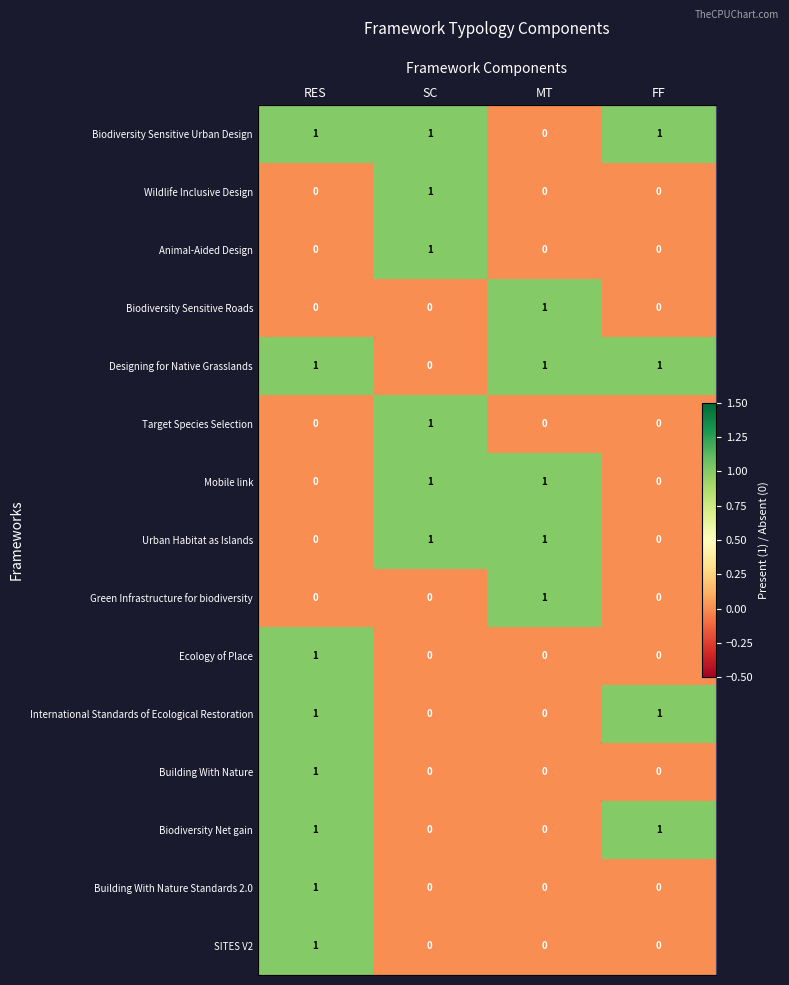

The SITES V2 series shows 0 at MT. True or false?

False